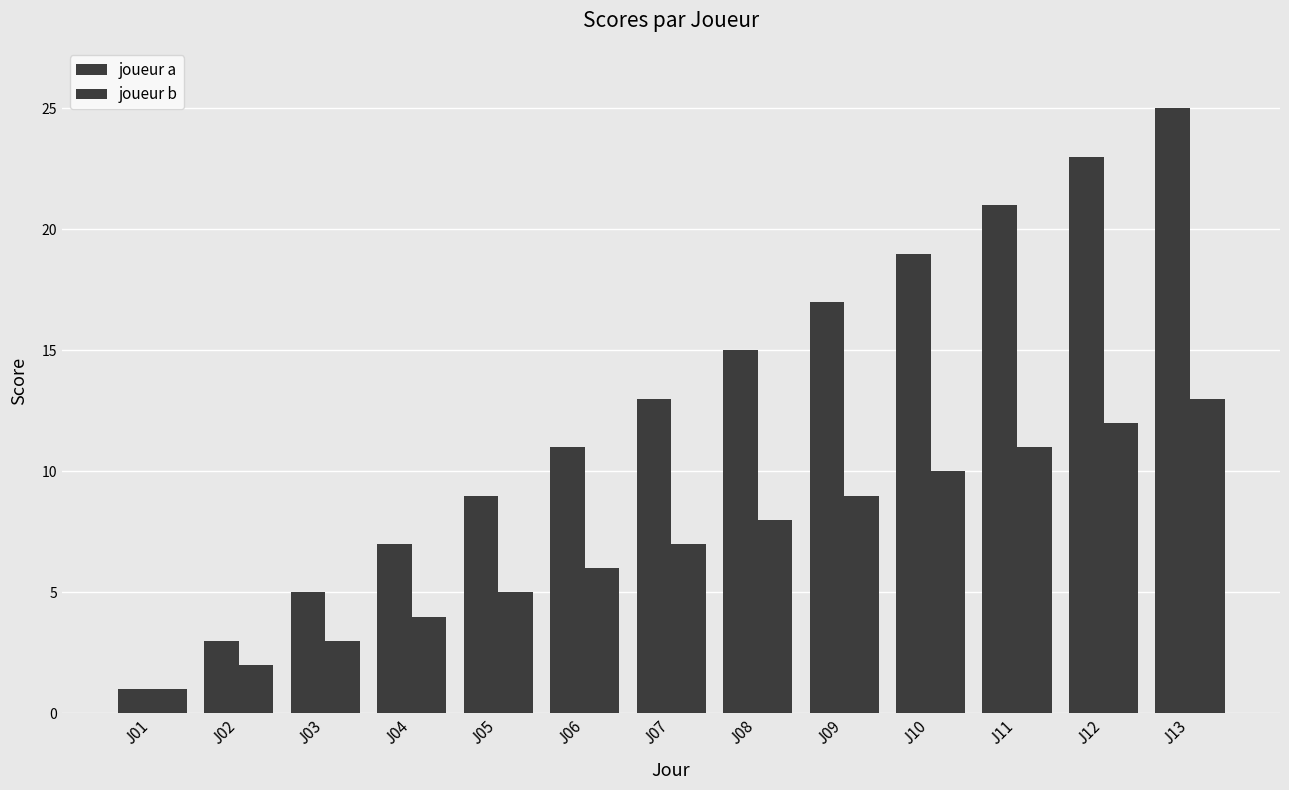

What is the highest value of the joueur b series?

13